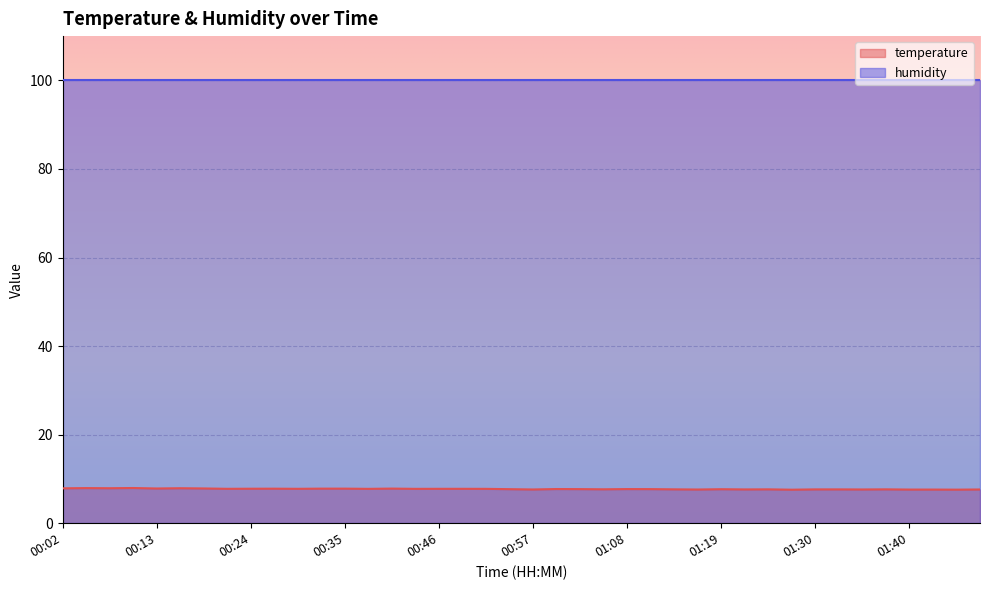

List the labels in order of value, smallest first.

01:27, 01:46, 01:40, 01:43, 01:16, 00:57, 01:35, 01:49, 01:21, 01:30, 01:32, 01:13, 01:24, 01:38, 01:05, 01:19, 00:54, 01:02, 01:10, 01:08, 00:59, 00:37, 00:43, 00:51, 00:21, 00:29, 00:46, 00:49, 00:24, 00:26, 00:32, 00:35, 00:40, 00:13, 00:18, 00:02, 00:07, 00:15, 00:04, 00:10